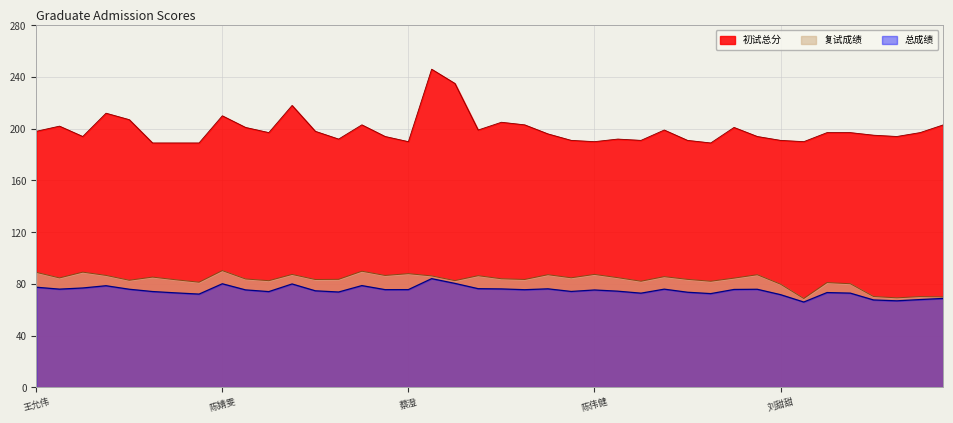

What is the value of the 总成绩 point at the 2nd from the left?

76.0